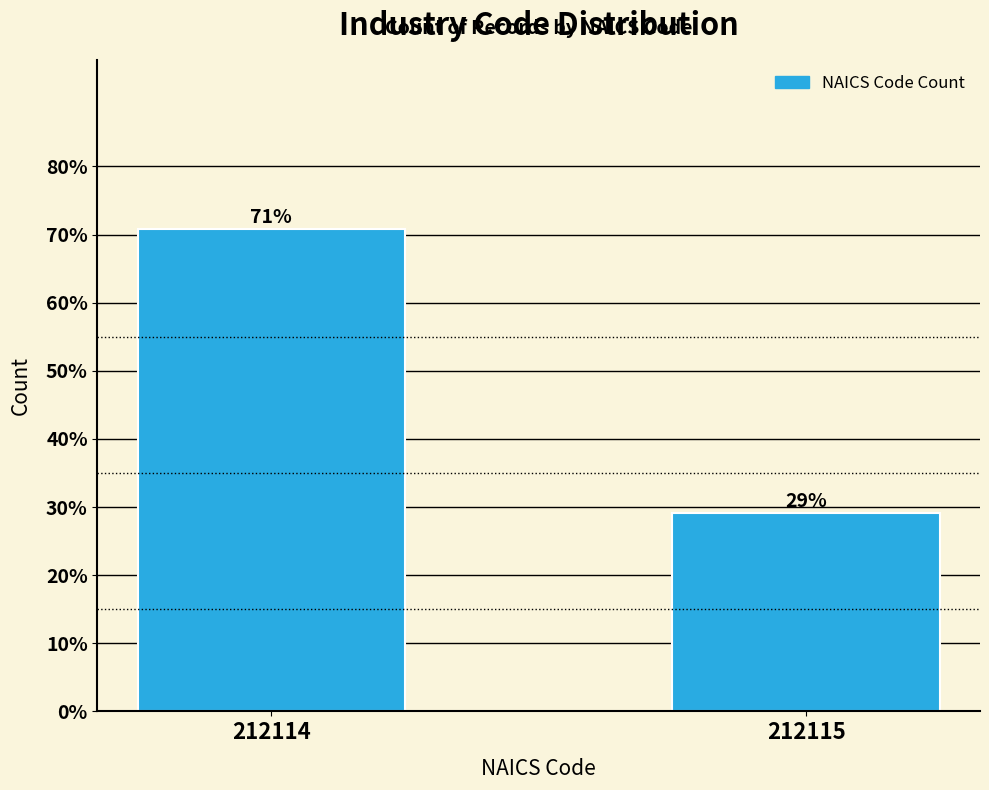

What is the value of the 2nd bar from the left?

29.2